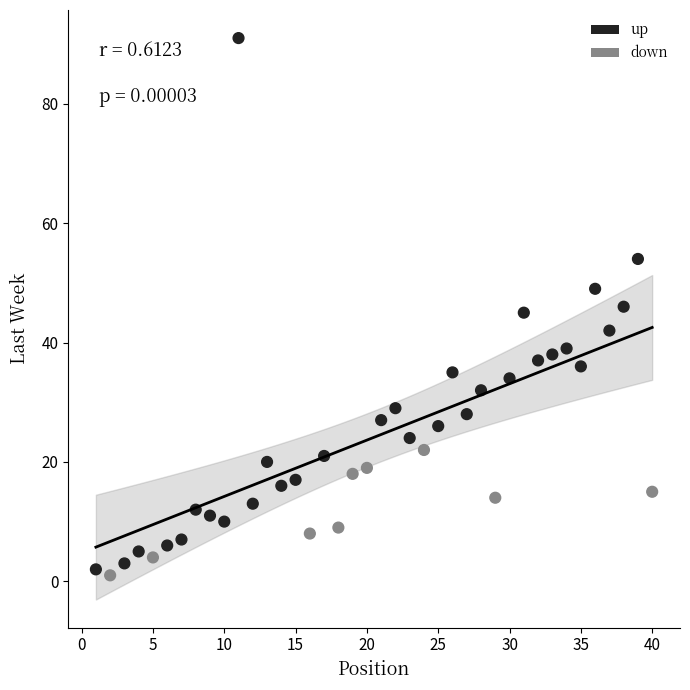

What is the range of X values (max minus min)?

39